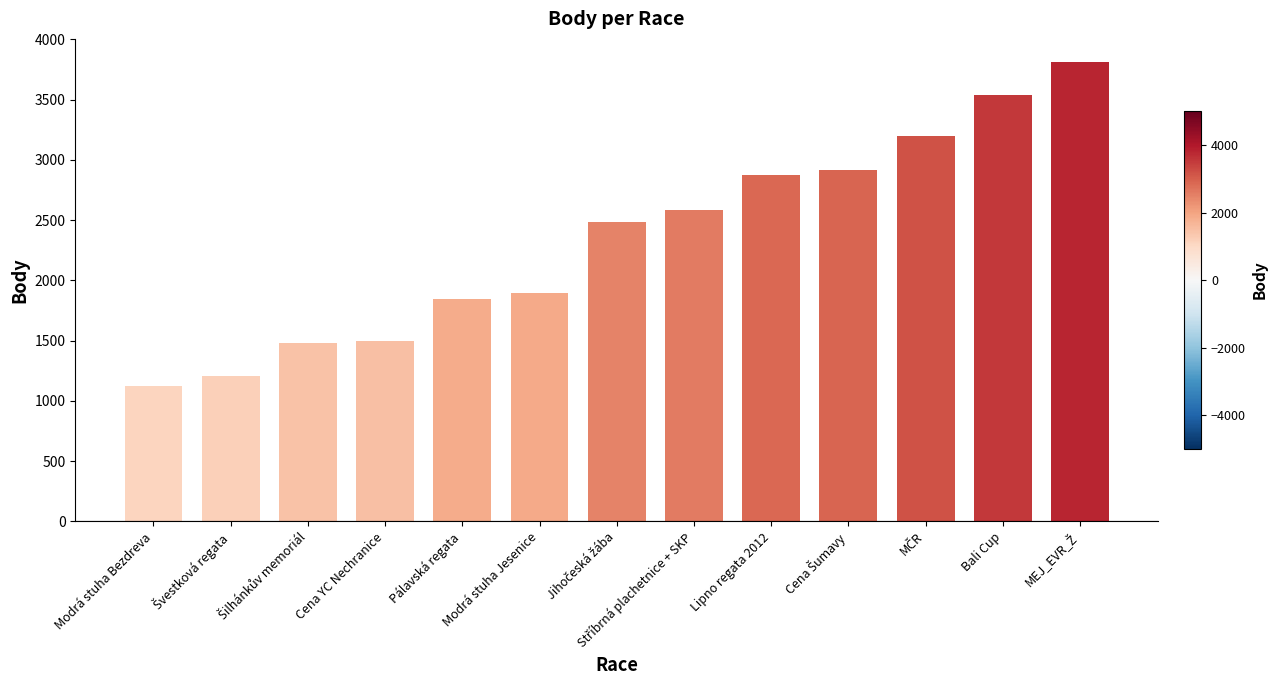

Read the value at Modrá stuha Bezdreva, to the nearest 10.

1120